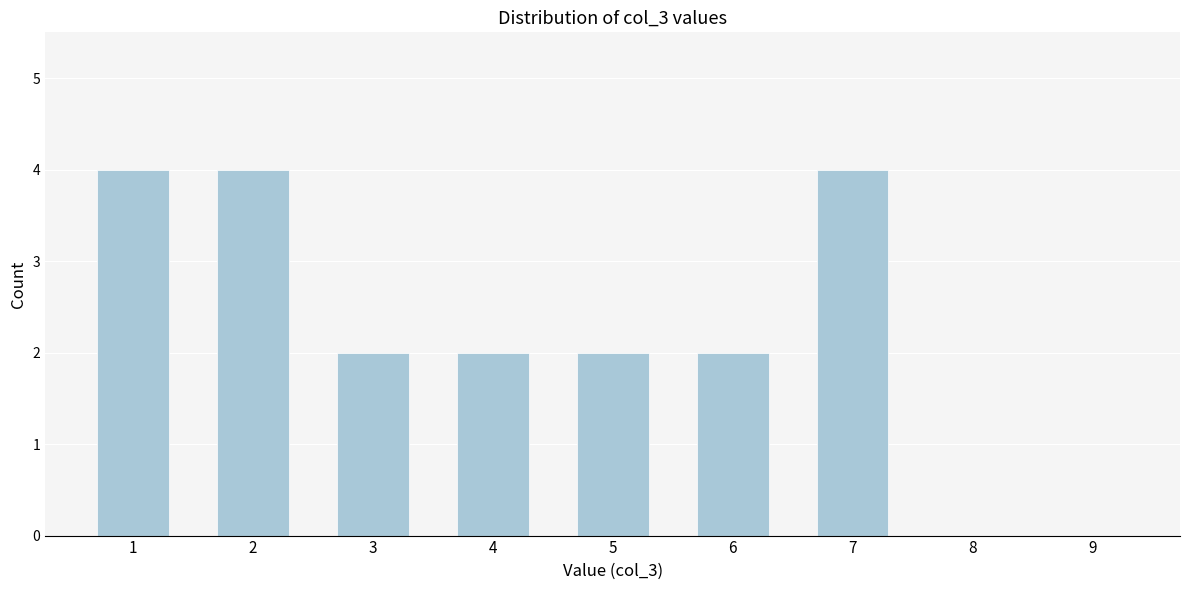

Reading left to right, what are all the values shown in this chart?

1=4	2=4	3=2	4=2	5=2	6=2	7=4	8=0	9=0